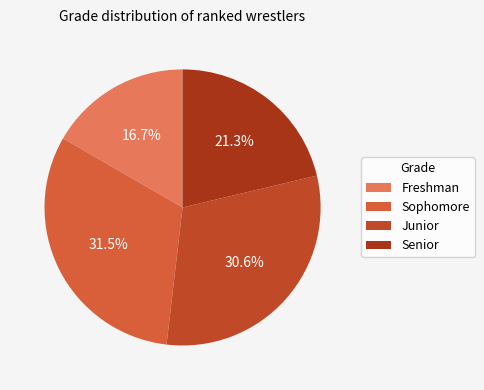

Which slice is the largest?

Sophomore